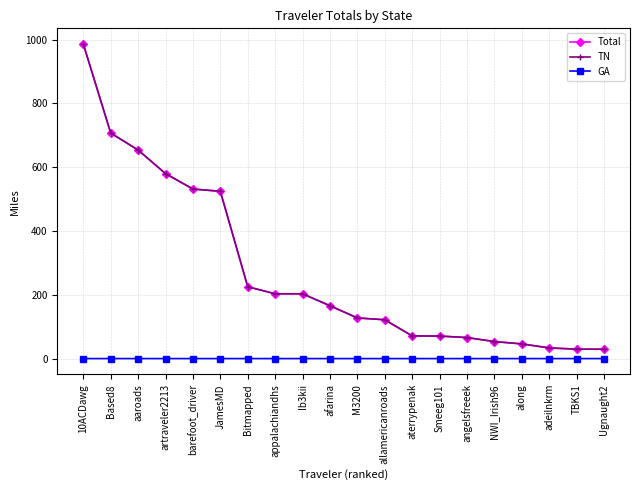

What is the label of the 9th point from the left?

Ib3kii